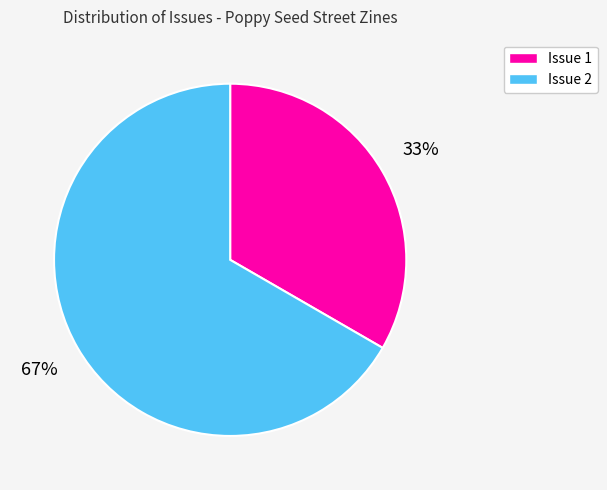

What is the majority slice?

Issue 2